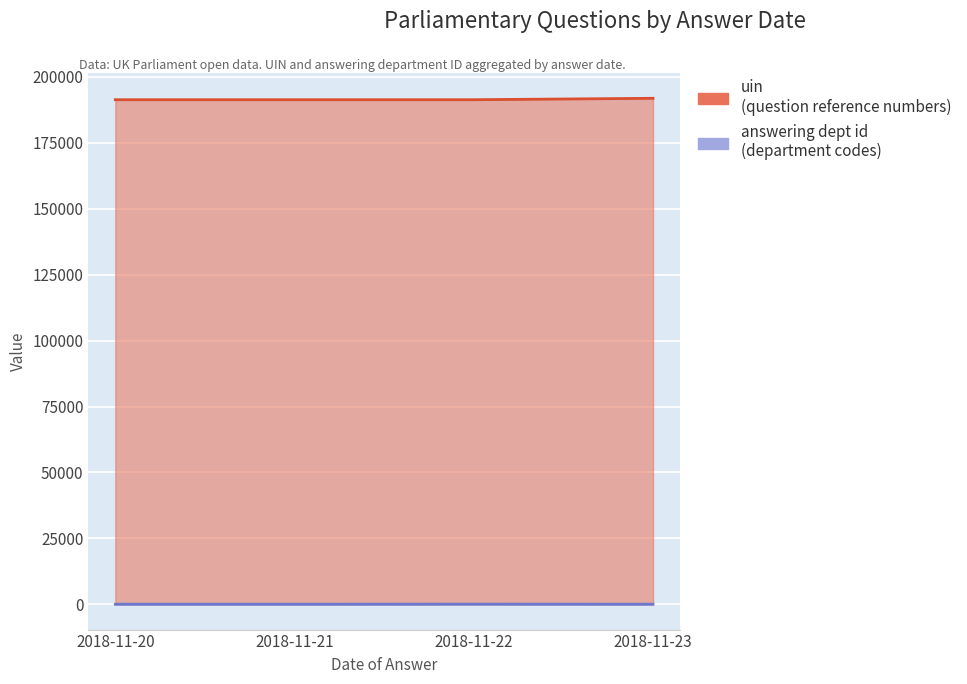

List the labels in order of answering dept id value, smallest first.

2018-11-20, 2018-11-21, 2018-11-23, 2018-11-22